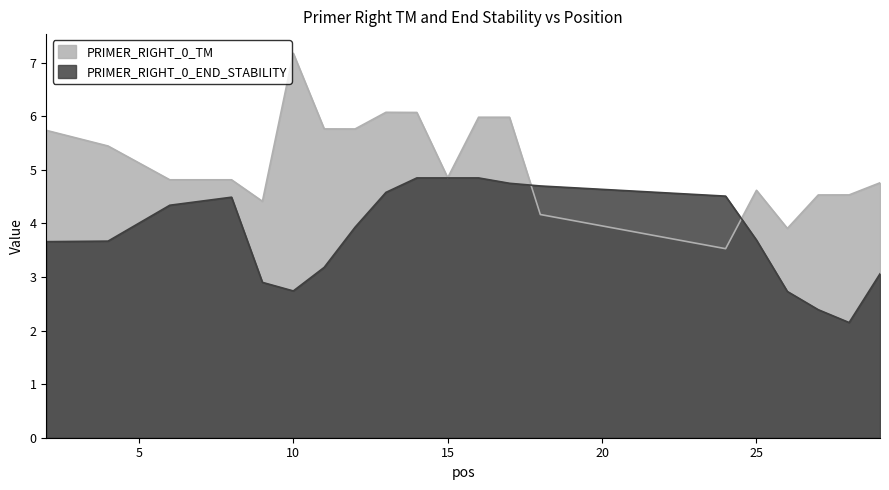

What is the value of the PRIMER_RIGHT_0_END_STABILITY point at the 18th from the left?

2.4